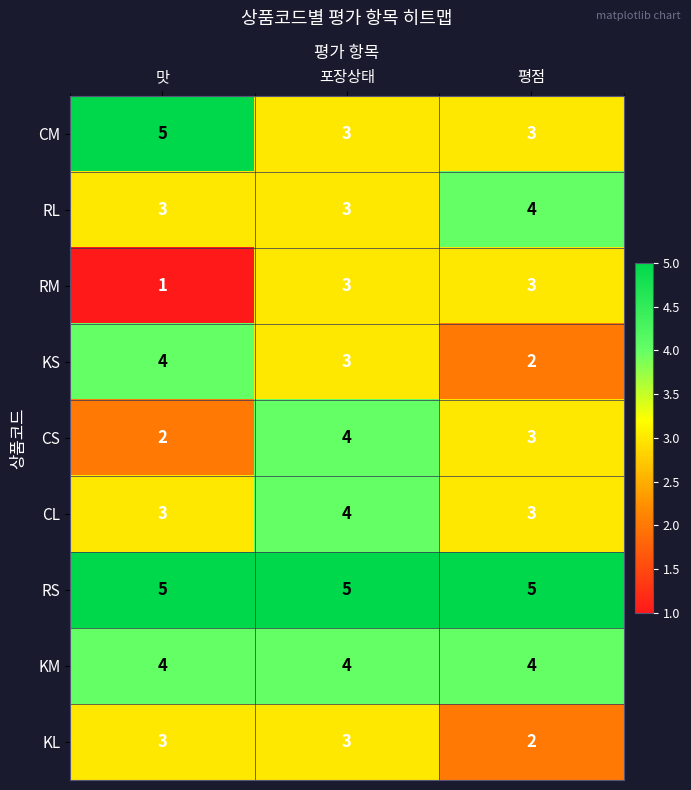

What is the difference between the highest and lowest values at 평점?

3